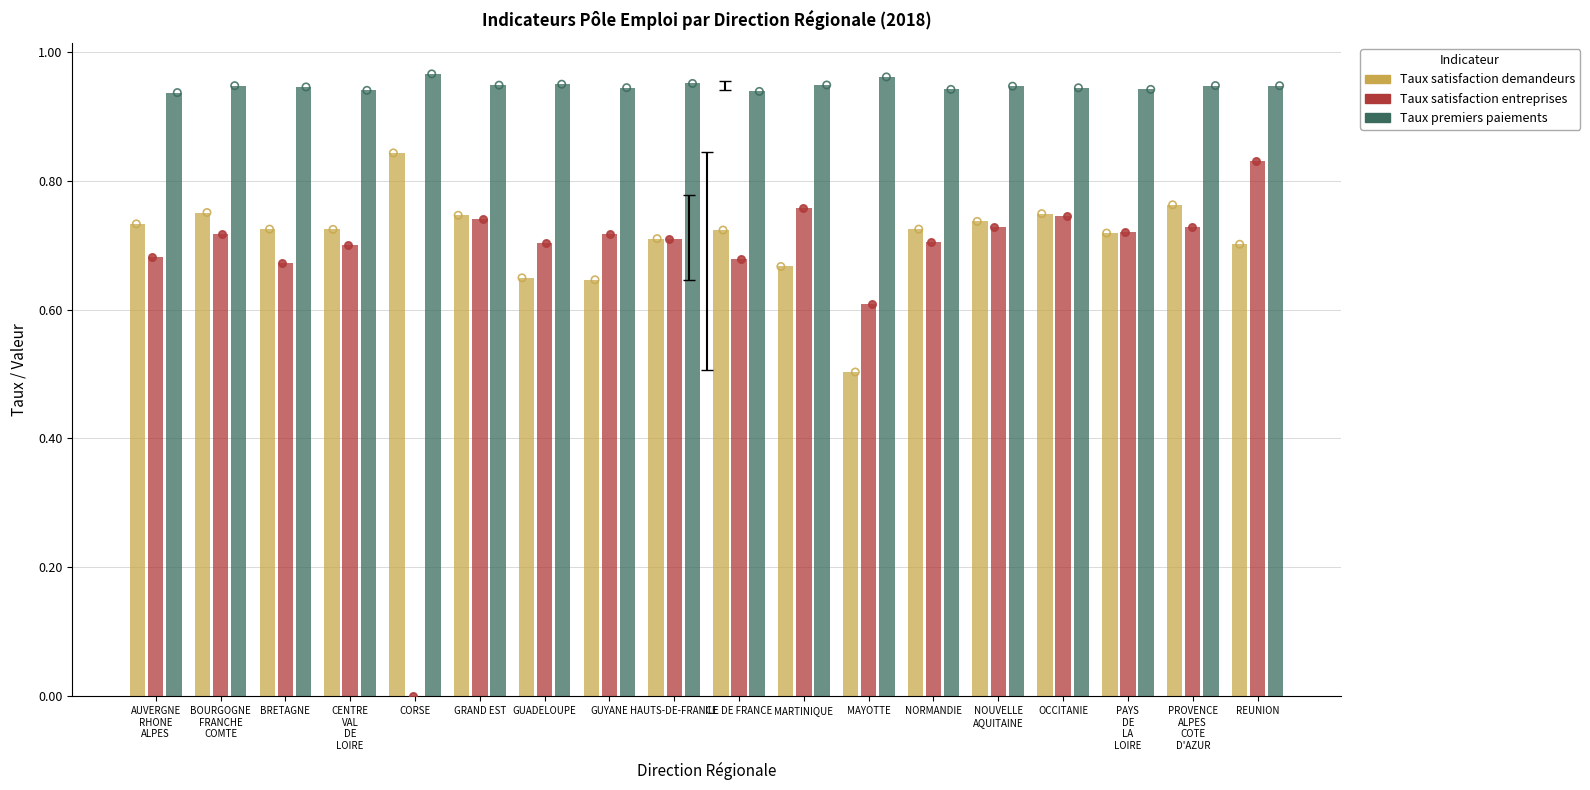

At how many categories does at least one series exceed 0?

18